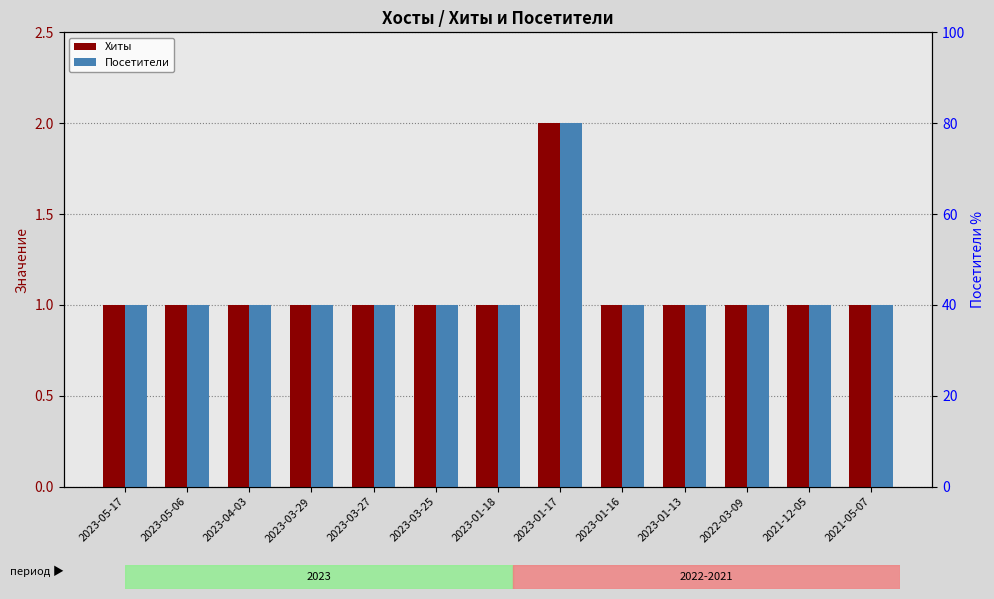

How many Хиты values are between 1 and 2?

13